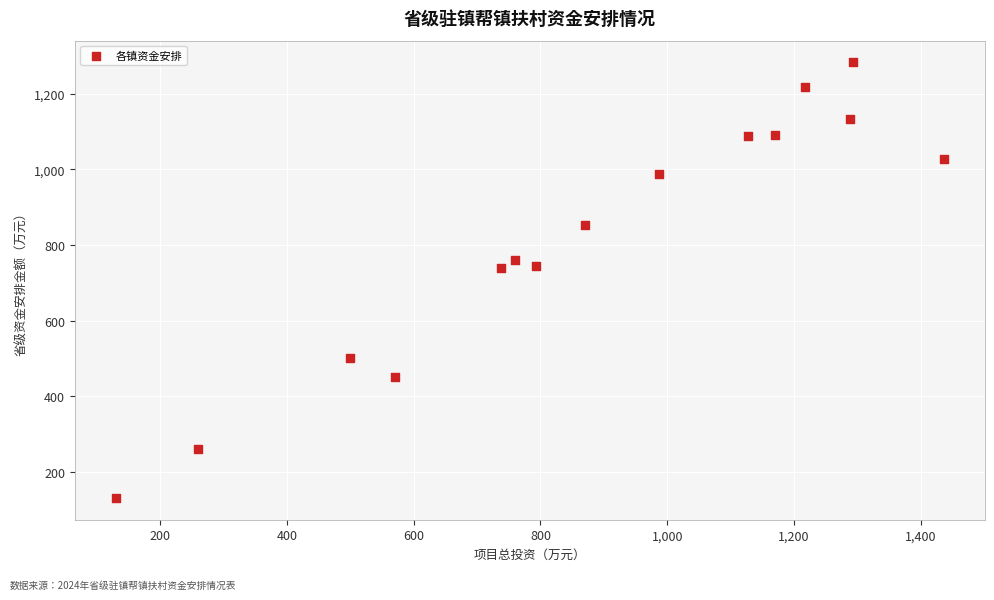

What is the range of Y values (max minus min)?

1152.4